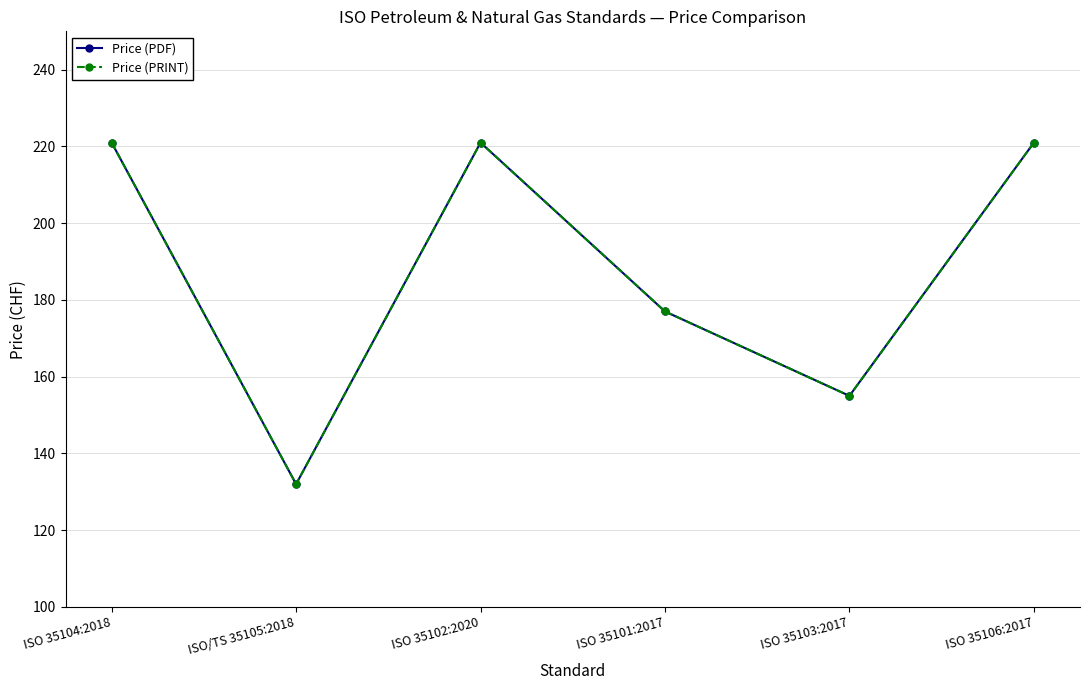

Reading left to right, list all the values displayed in this chart.

Price (PDF): 221	132	221	177	155	221
Price (PRINT): 221	132	221	177	155	221